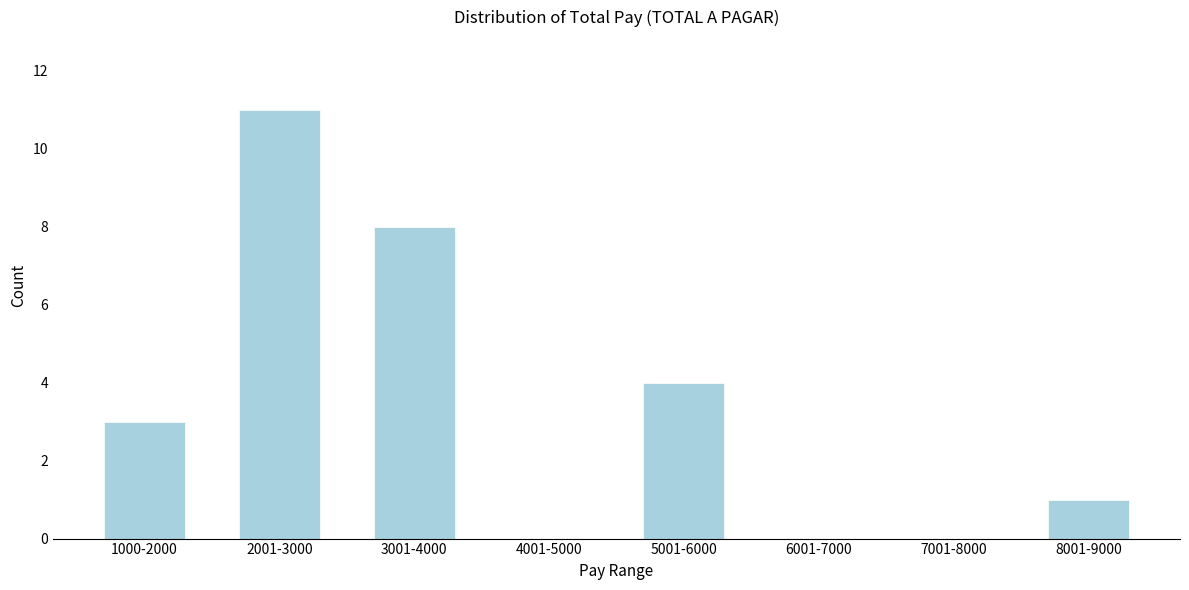

Reading right to left, extract all data points from this chart.

8001-9000=1	7001-8000=0	6001-7000=0	5001-6000=4	4001-5000=0	3001-4000=8	2001-3000=11	1000-2000=3